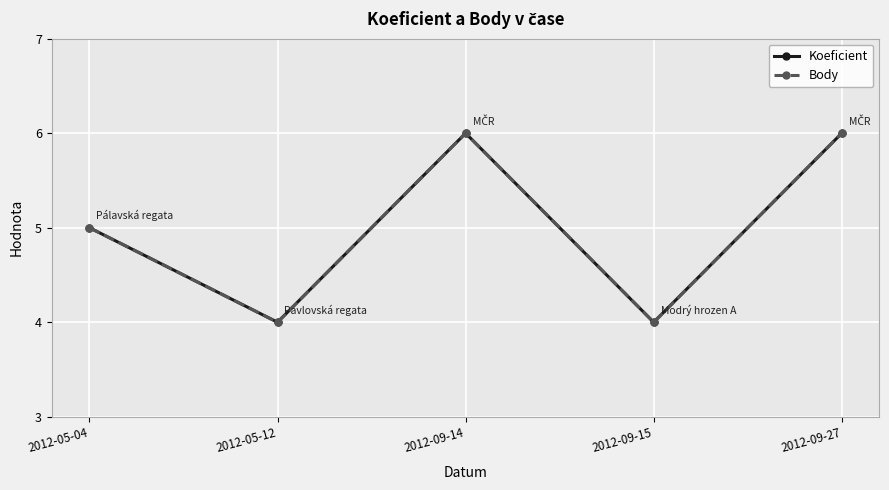

What is the difference between the maximum and minimum values in the Koeficient series?

2